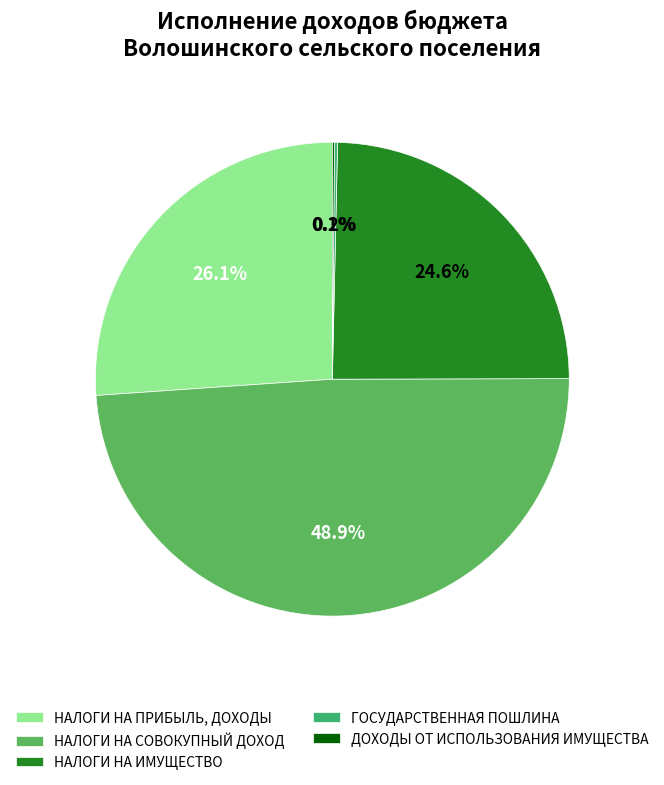

What is the smallest slice in the pie chart?

ДОХОДЫ ОТ ИСПОЛЬЗОВАНИЯ ИМУЩЕСТВА